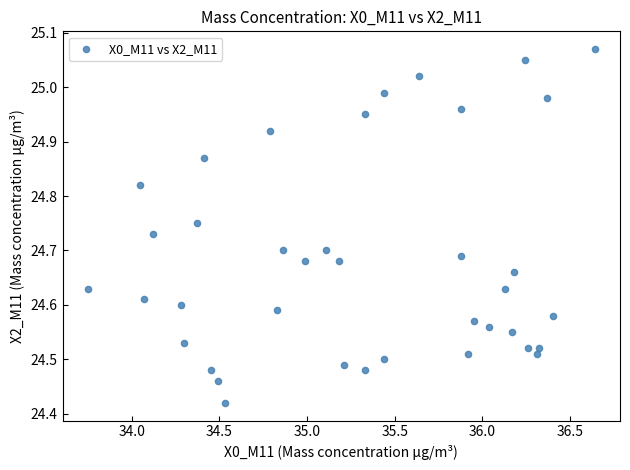

What is the range of X values (max minus min)?

2.9